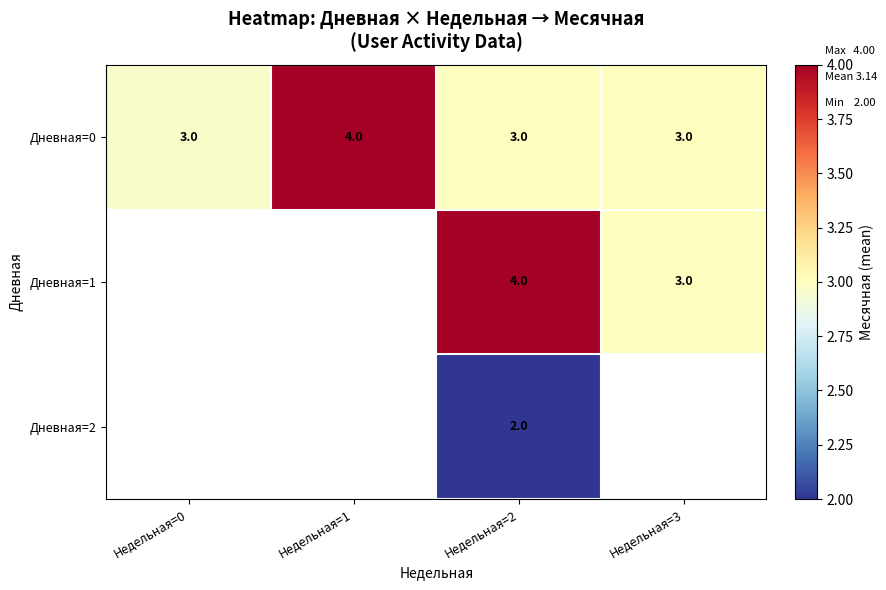

At which category does the chart reach its peak across all series?

Недельная=1